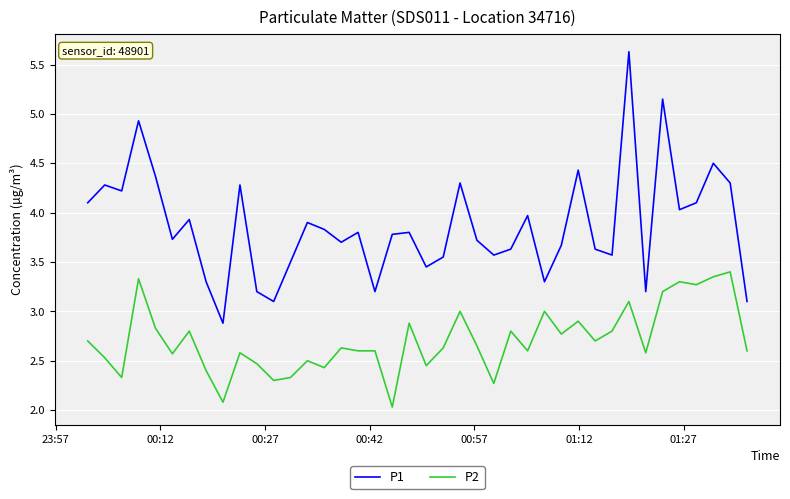

What is the greatest value displayed?

5.6